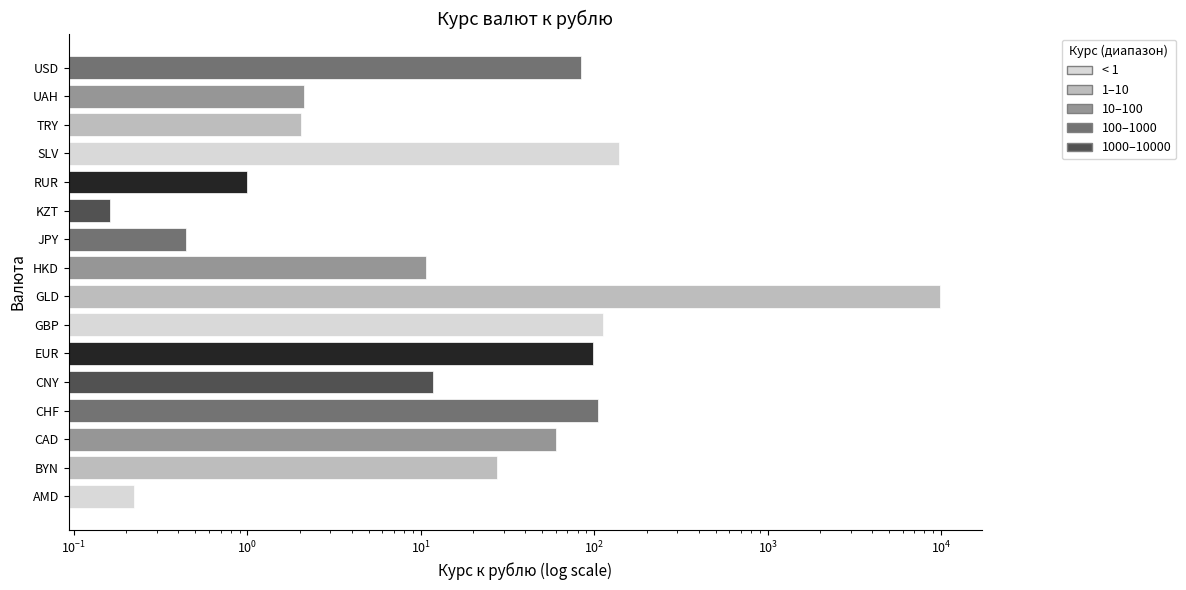

Between GLD and GBP, which is larger?

GLD